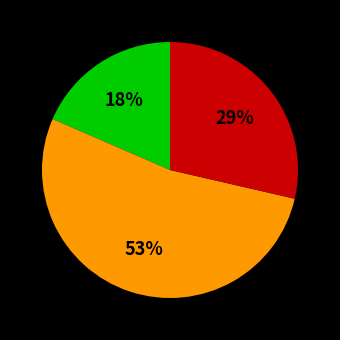

Is there a majority slice in this chart?

Yes